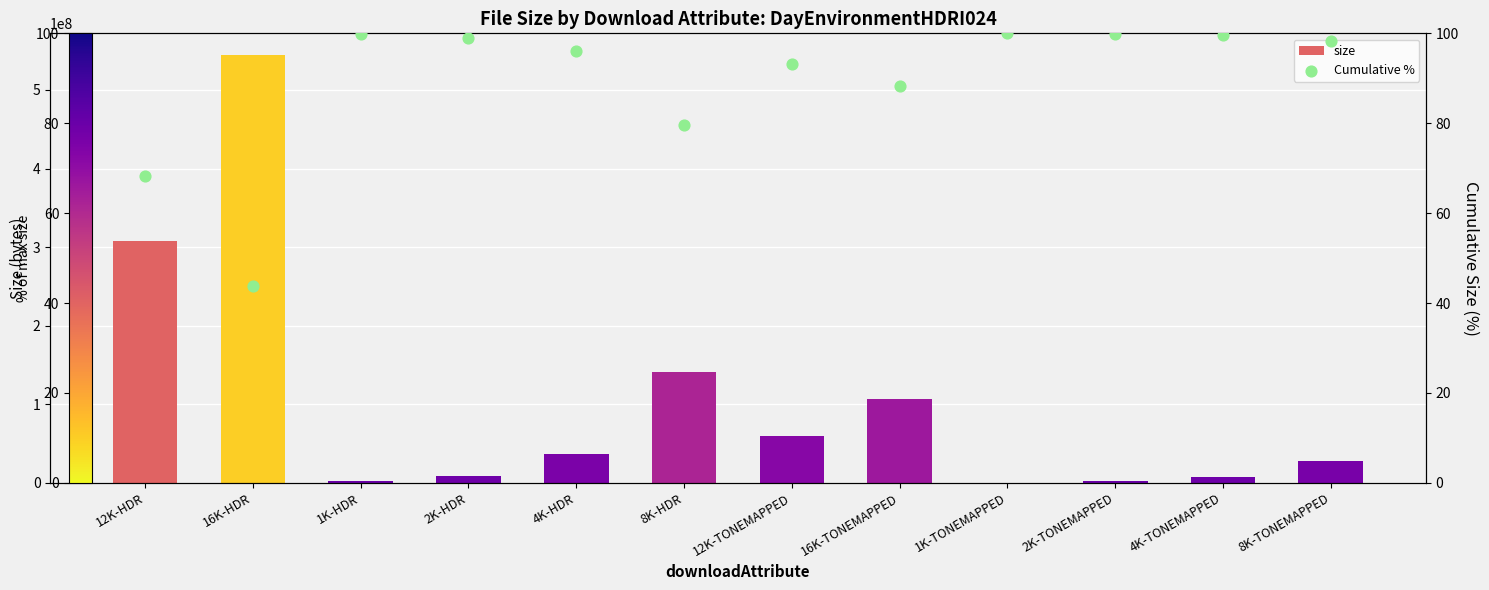

What is the total value across all series at 4K-TONEMAPPED?

7388742.6